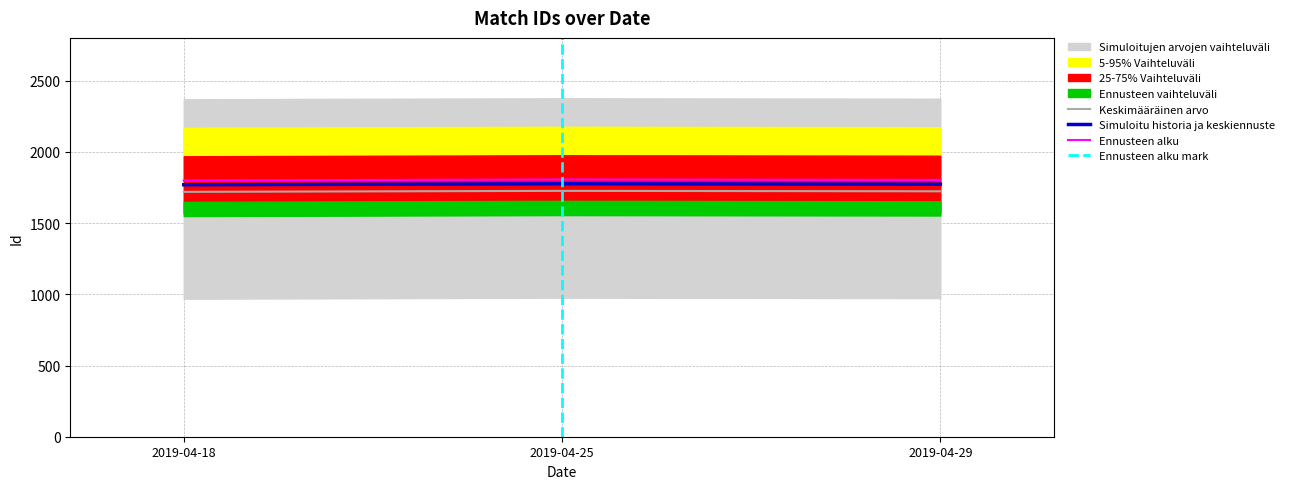

Reading left to right, what are all the values shown in this chart?

1719	1726	1723